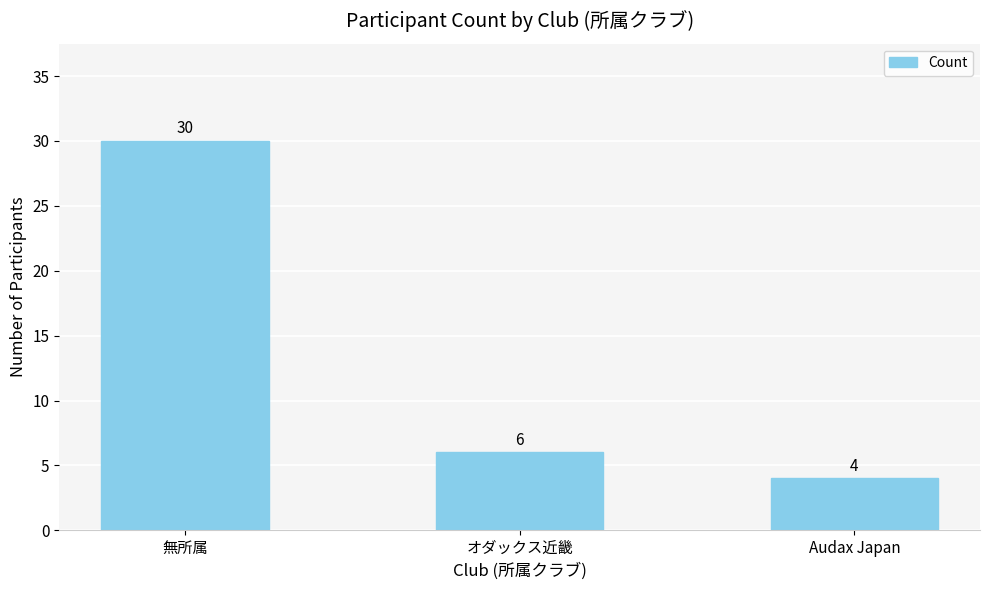

Where does the data first go above 6?

無所属